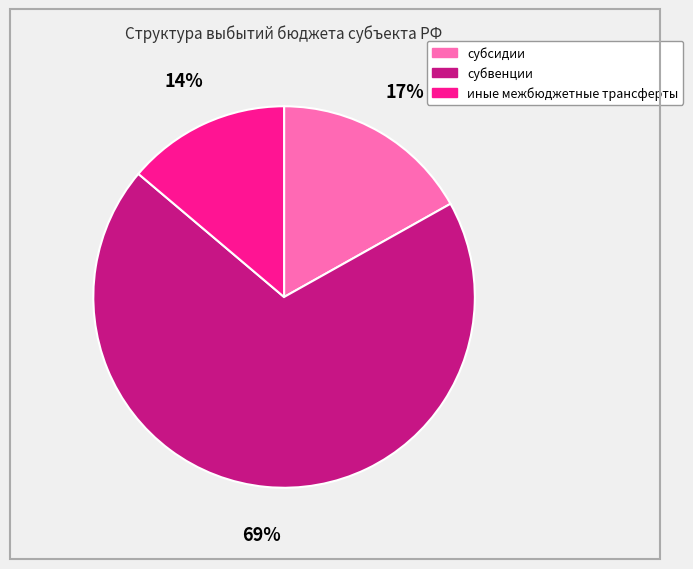

Between субсидии and субвенции, which is larger?

субвенции